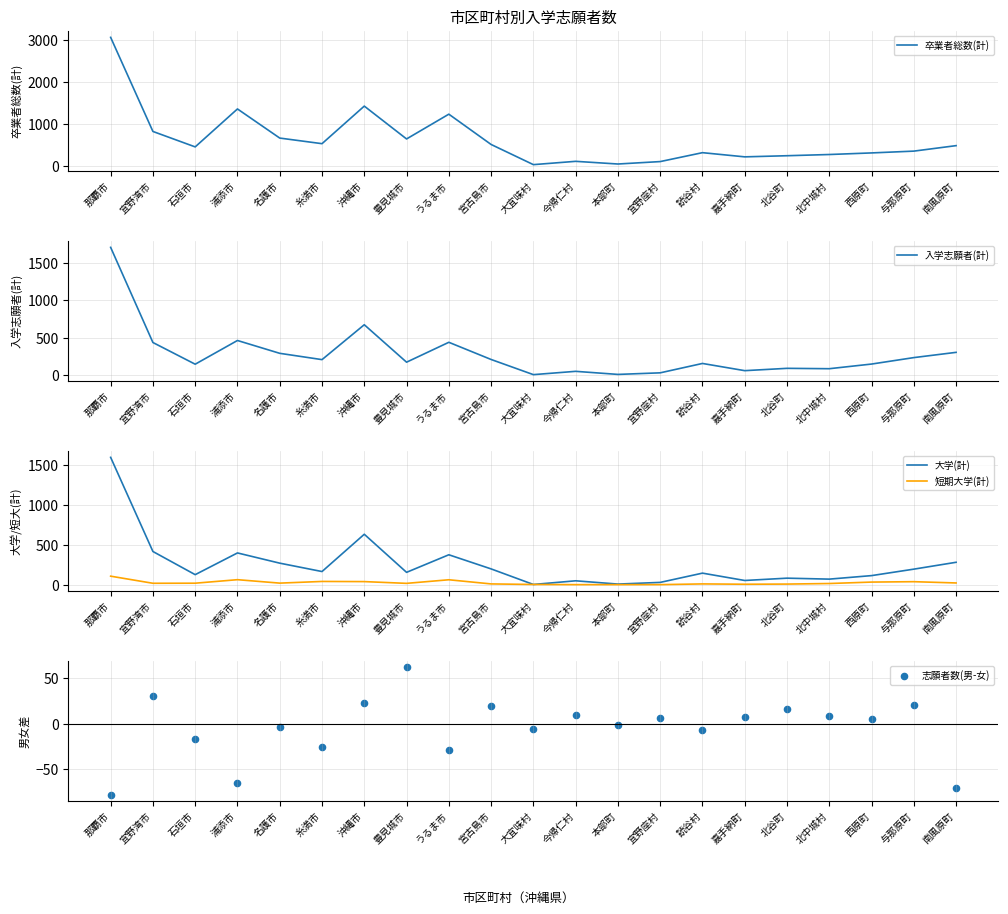

What is the total value across all series at 浦添市?

2222